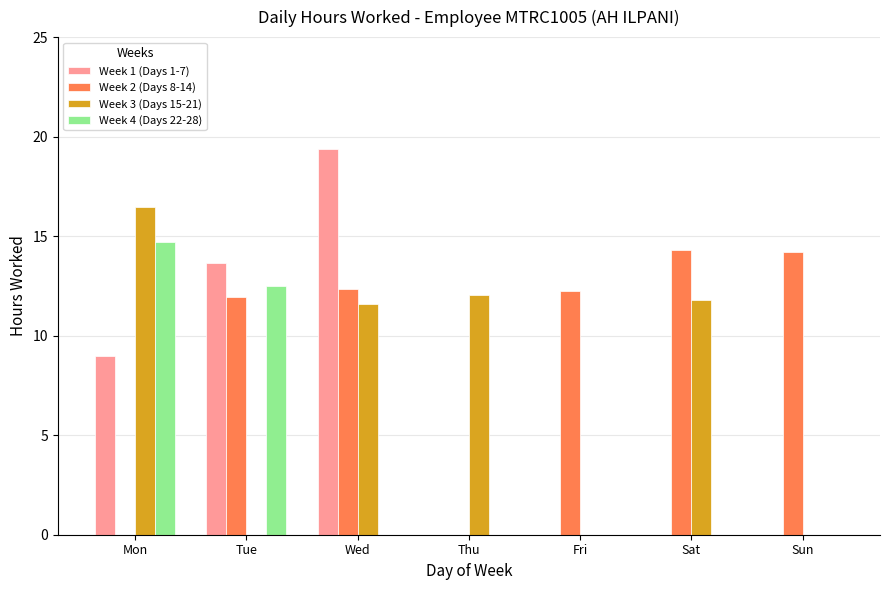

Where is Week 1 (Days 1-7) nearest to the value 9?

Mon